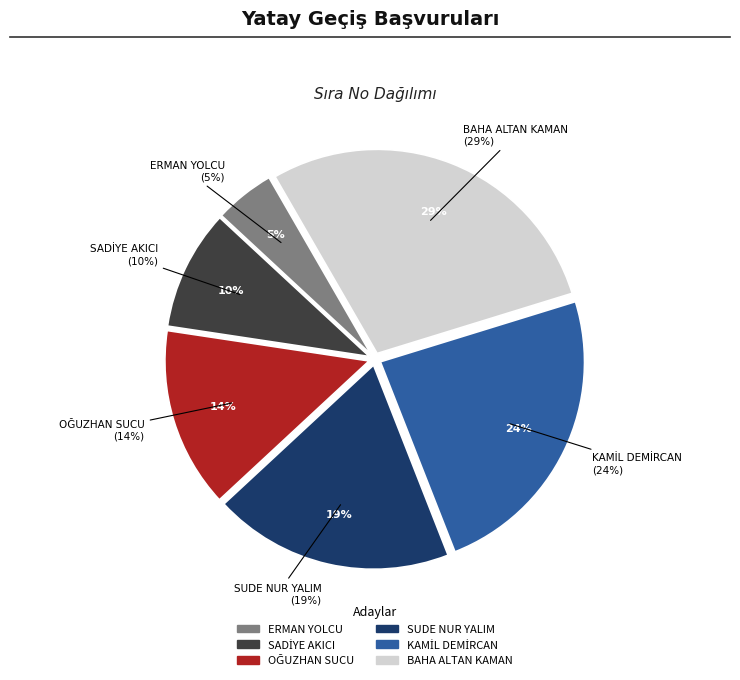

Which category has the biggest portion of the pie?

BAHA ALTAN KAMAN